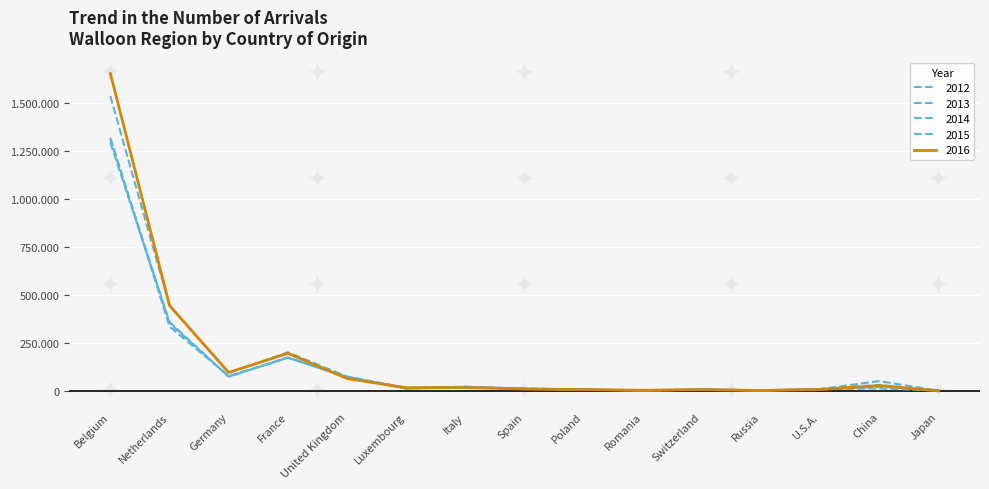

Which has a higher value, Russia or Germany?

Germany